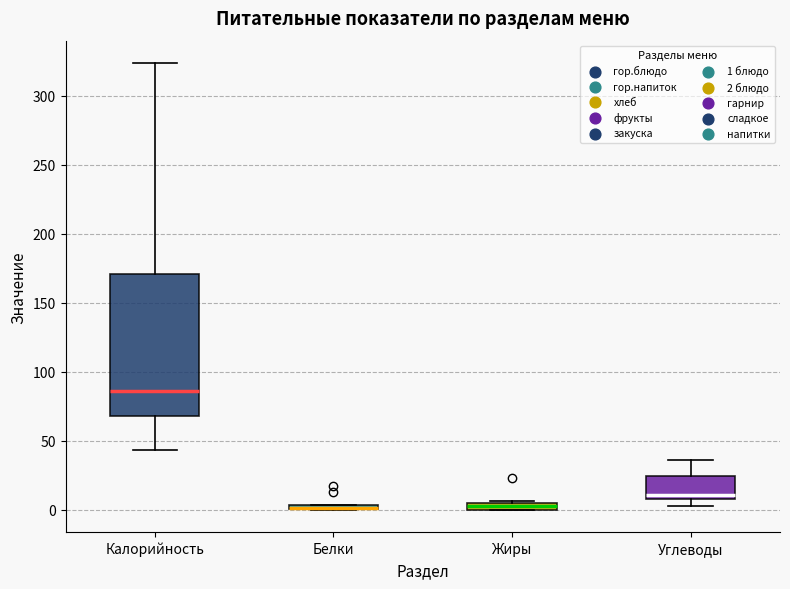

Where is the upper edge of the box for Жиры on the y-axis? The values are not printed on the chart, so give them approximately, as read against the axis.

5